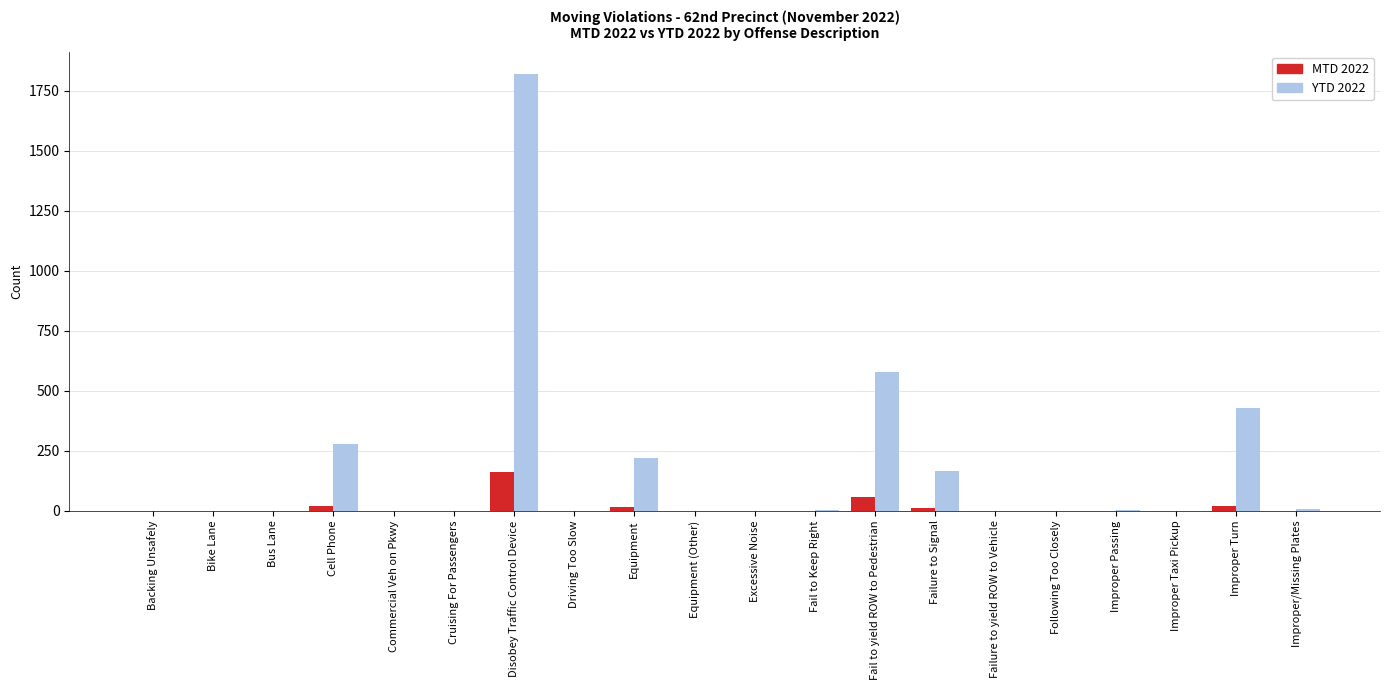

What is the sum of all MTD 2022 values?

286